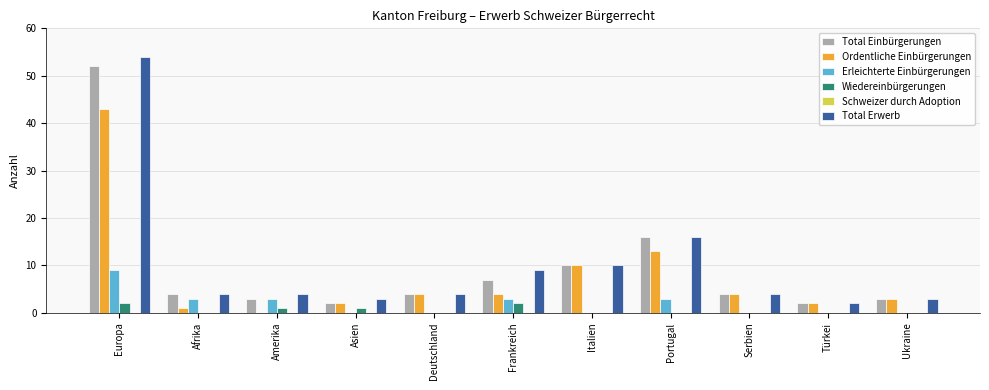

Is the value of Total Einbürgerungen at Serbien greater than the value of Total Erwerb at Türkei?

Yes